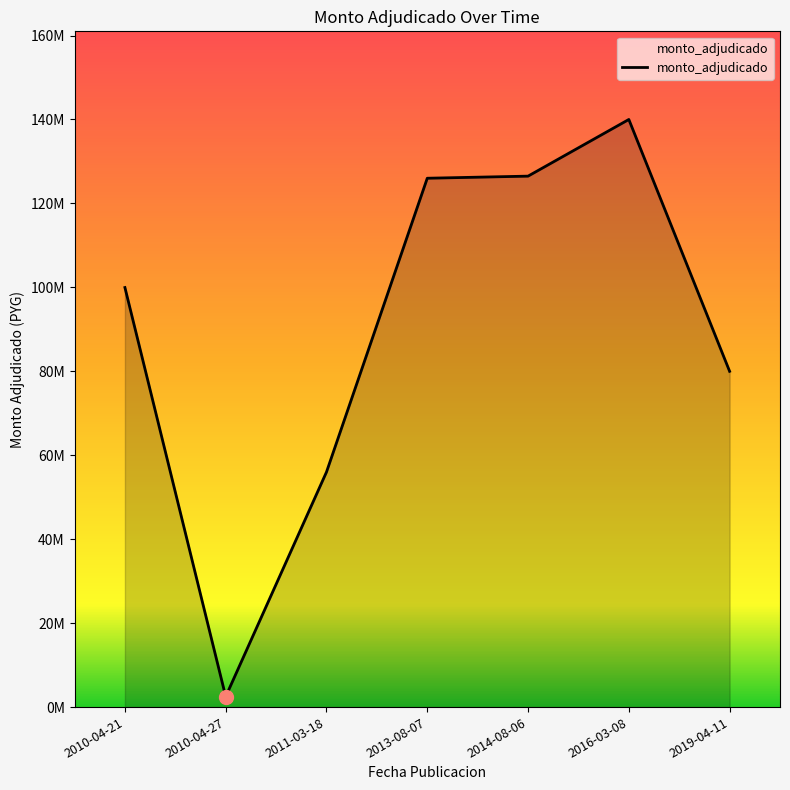

True or false: the data shows 4171013 at 2010-04-27.

False